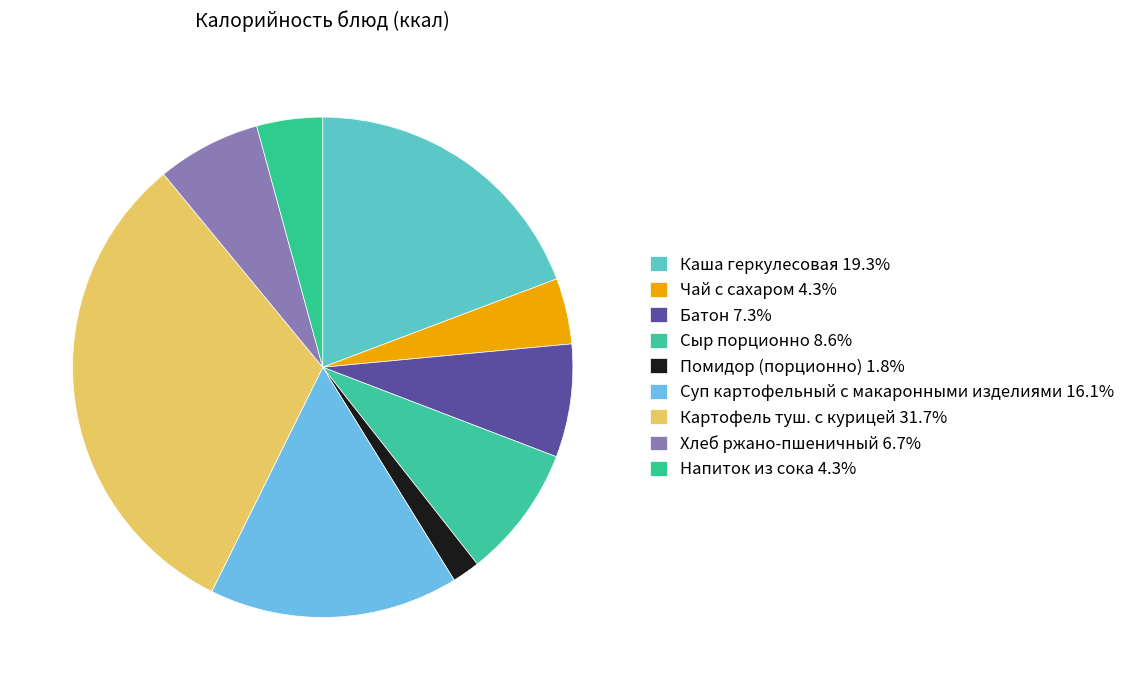

What is the change in value from Чай с сахаром to Картофель туш. с курицей?

+368